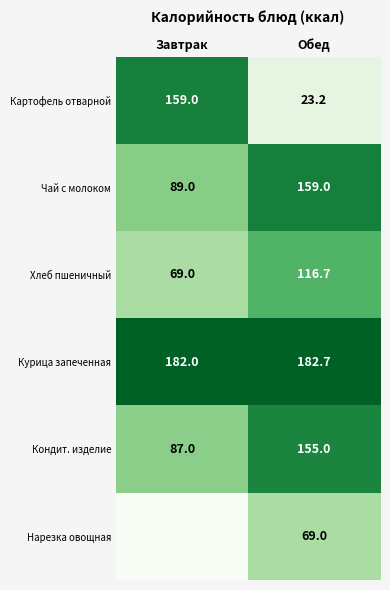

The value of Хлеб пшеничный at Обед is 116.7. True or false?

True